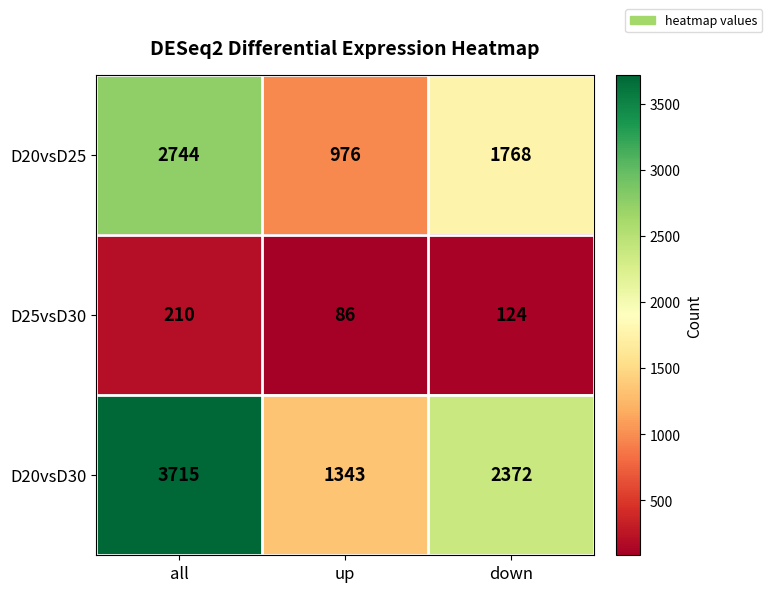

Rank the series by their maximum value, from lowest to highest.

D25vsD30, D20vsD25, D20vsD30